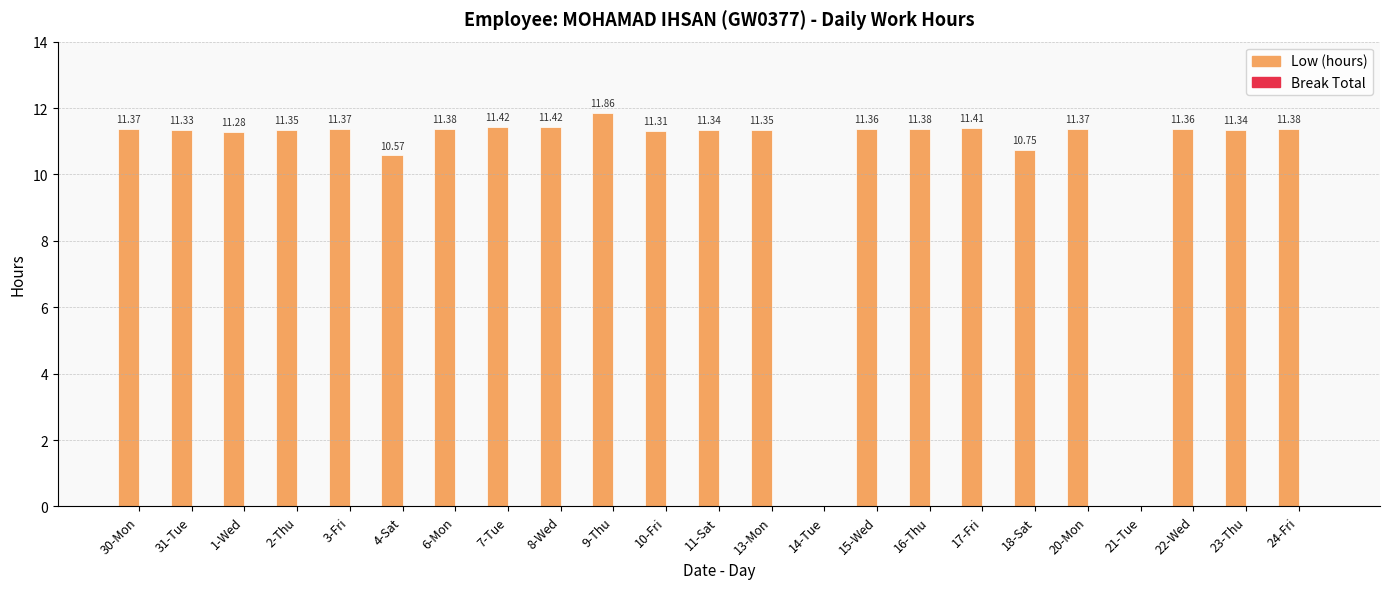

What is the sum of all values?

237.7